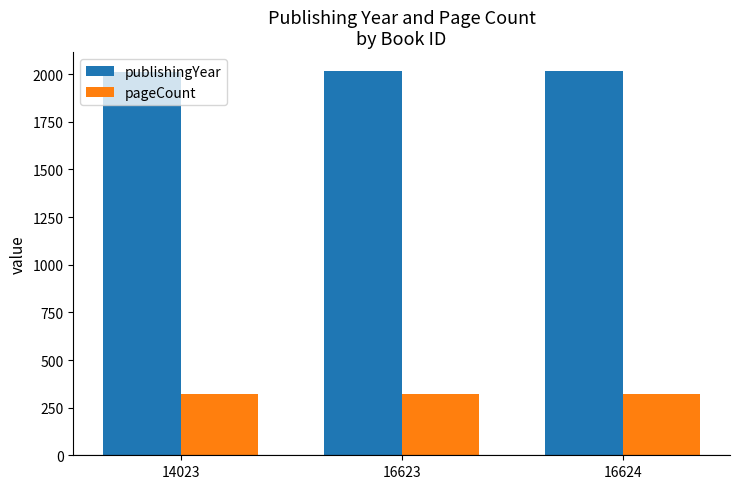

True or false: pageCount has a value of 320 at 16624.

True